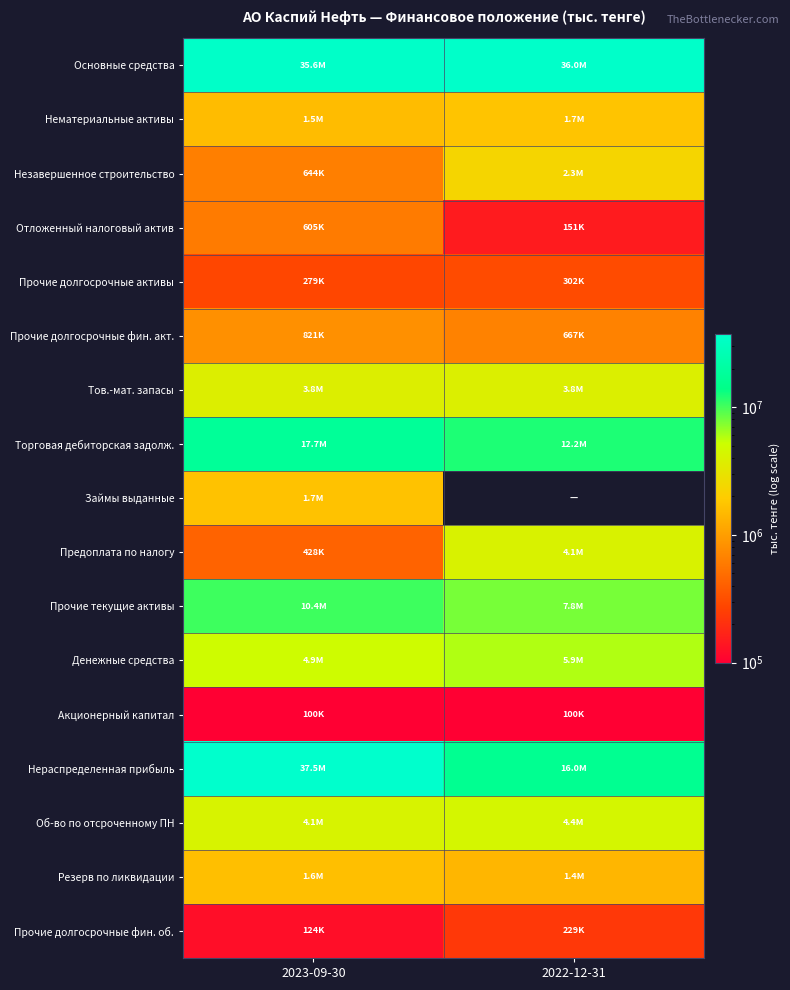

Which series has the widest spread of values?

Нераспределенная прибыль